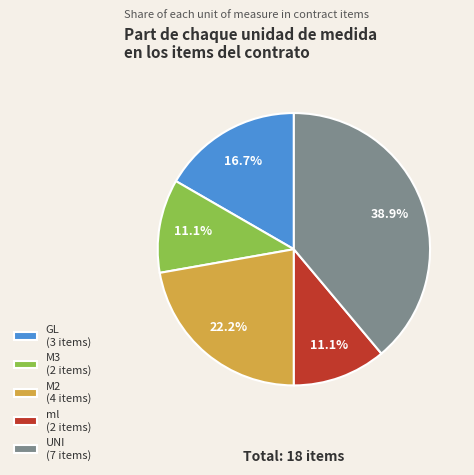

What percentage do M2 (4 items) and GL (3 items) together represent?

38.9%